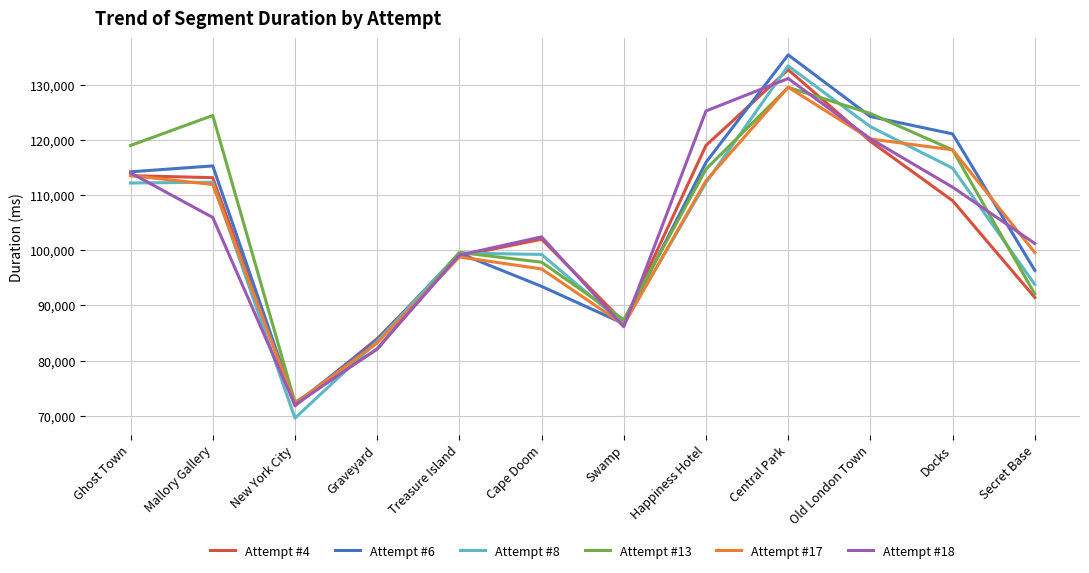

What is the lowest value of the Attempt #4 series?

71797